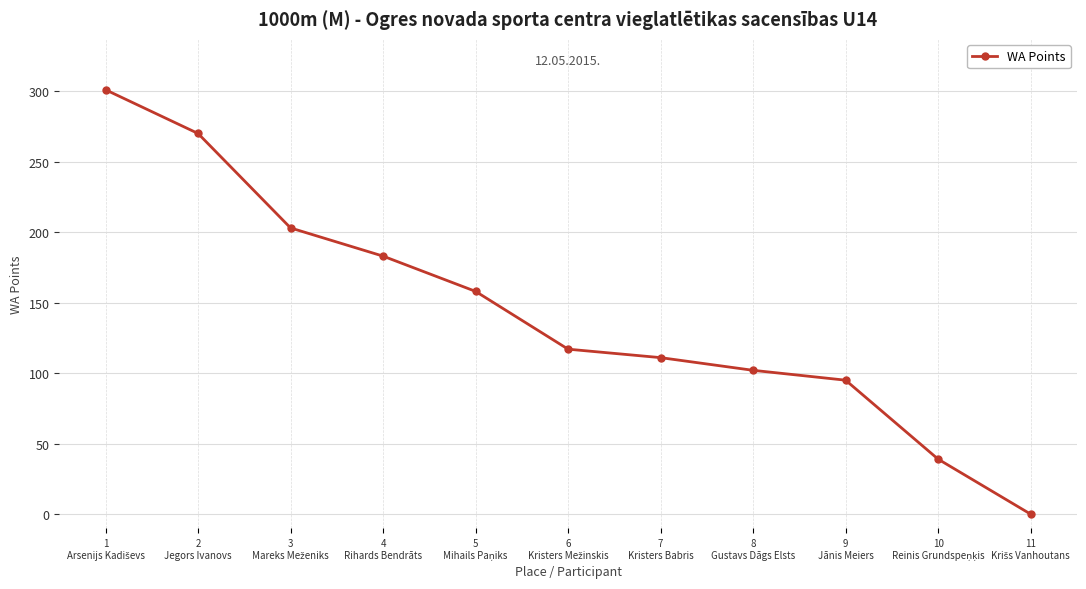

What is the difference between the maximum and minimum values?

301